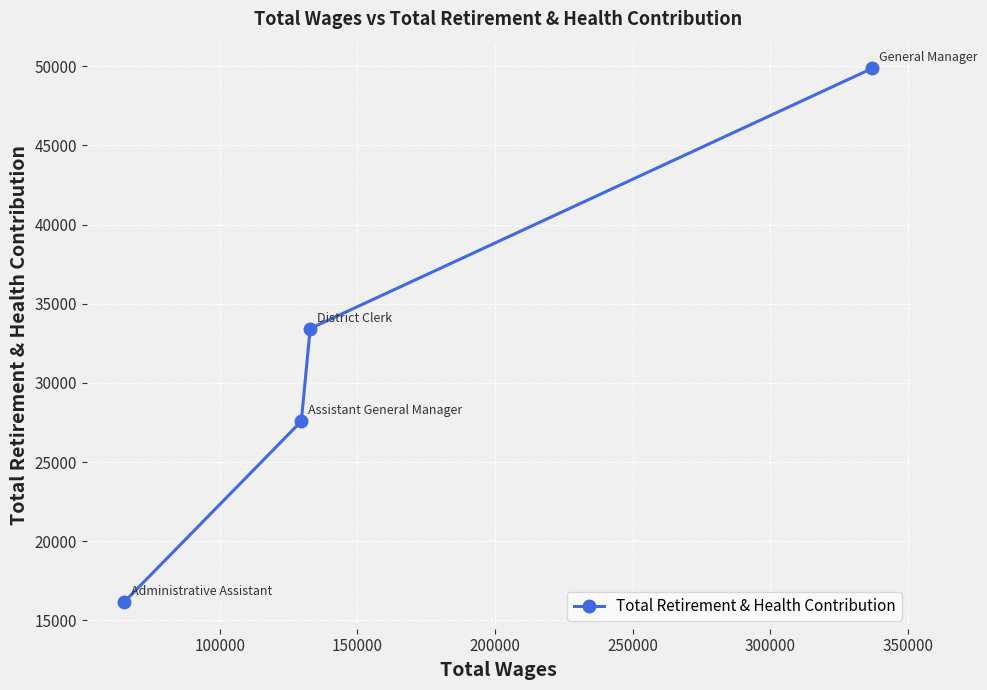

Reading left to right, what are all the values shown in this chart?

16160	27581	33435	49870